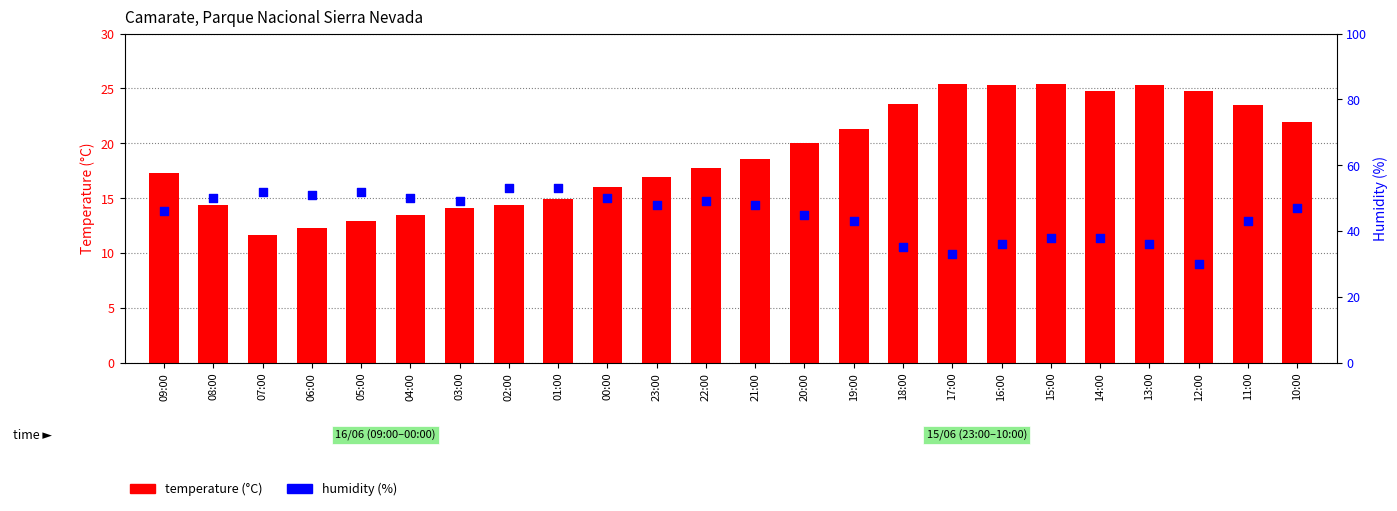

Which series has the largest total across all categories?

humidity